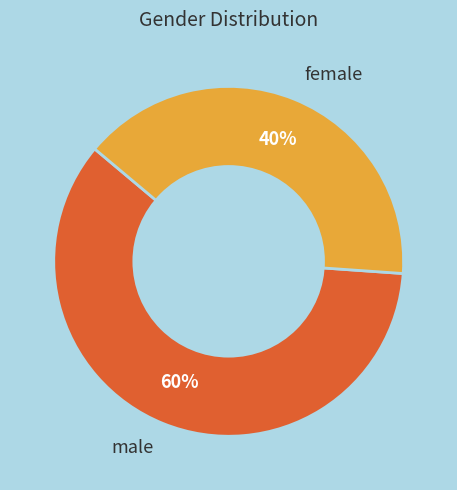

Which has a higher value, male or female?

male